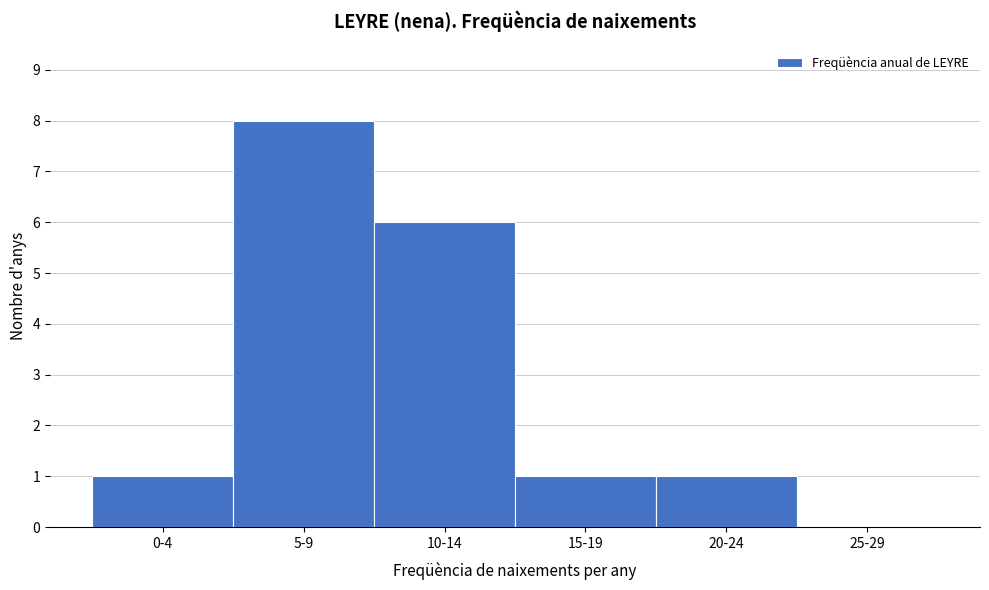

Reading right to left, list all the values displayed in this chart.

25-29=0	20-24=1	15-19=1	10-14=6	5-9=8	0-4=1